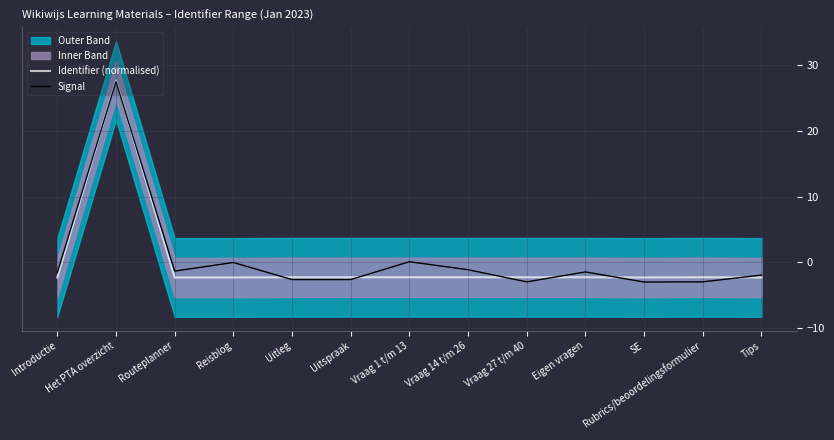

Reading left to right, transcribe all the data shown in this chart.

Identifier (normalised): Introductie=-2.3	Het PTA overzicht=27.7	Routeplanner=-2.3	Reisblog=-2.3	Uitleg=-2.3	Uitspraak=-2.3	Vraag 1 t/m 13=-2.3	Vraag 14 t/m 26=-2.3	Vraag 27 t/m 40=-2.3	Eigen vragen=-2.3	SE=-2.3	Rubrics/beoordelingsformulier=-2.3	Tips=-2.3
Signal: Introductie=-1.6	Het PTA overzicht=27.5	Routeplanner=-1.4	Reisblog=-0.0	Uitleg=-2.6	Uitspraak=-2.6	Vraag 1 t/m 13=0.1	Vraag 14 t/m 26=-1.1	Vraag 27 t/m 40=-3.0	Eigen vragen=-1.5	SE=-3.0	Rubrics/beoordelingsformulier=-3.0	Tips=-2.0